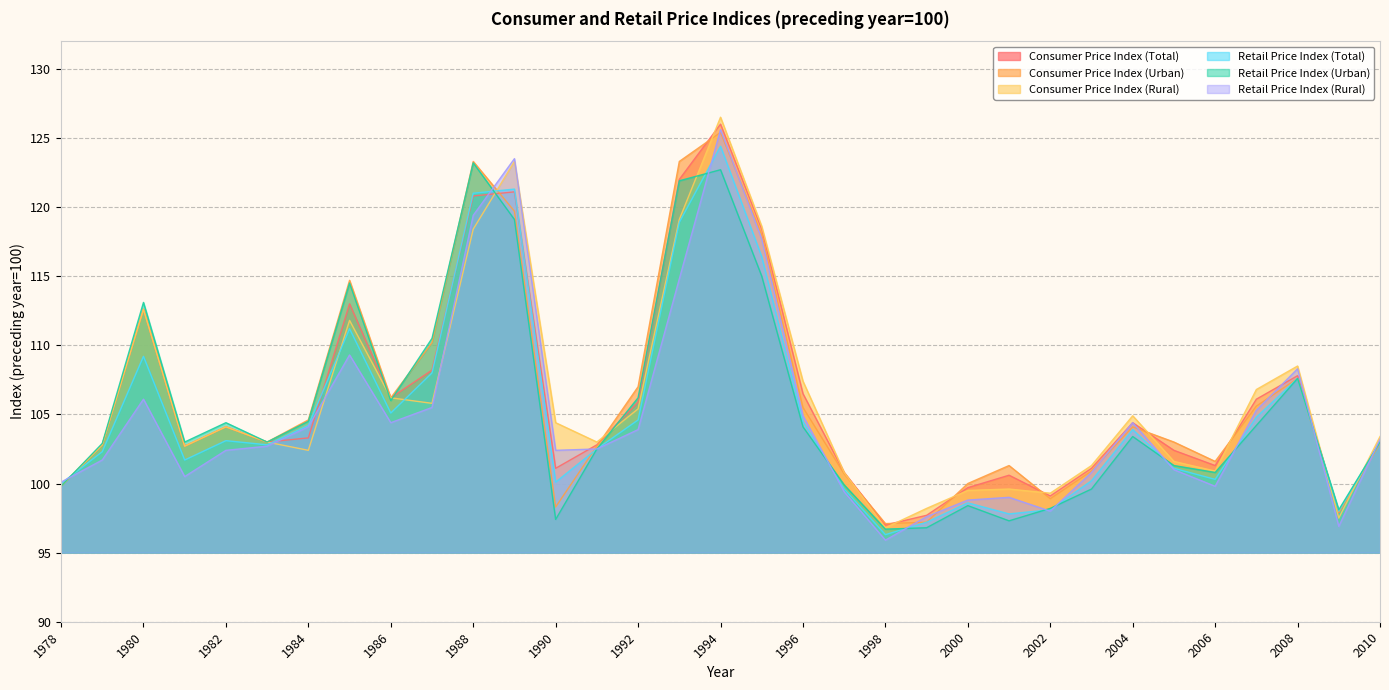

The Consumer Price Index (Total) series shows 35.9 at 1986. True or false?

False